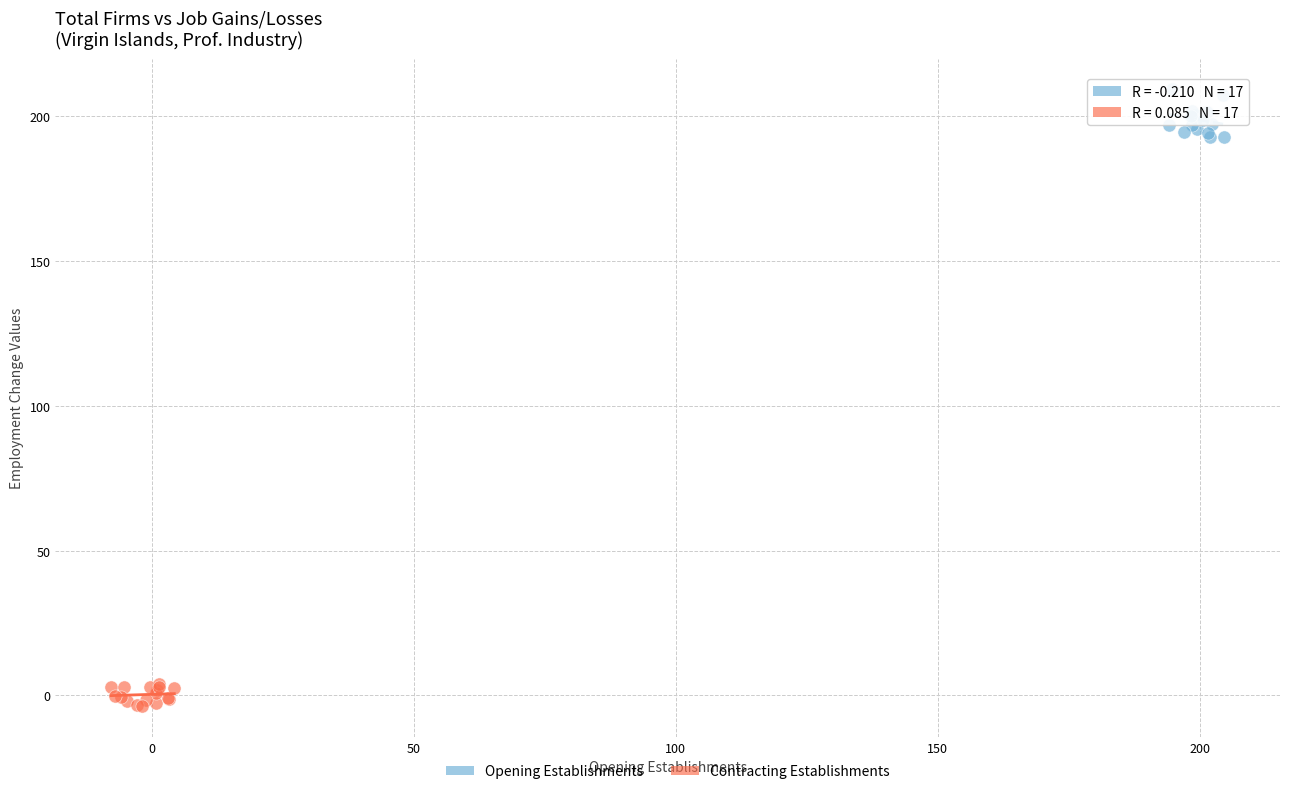

Which series has the largest Y range (max minus min)?

Opening Establishments